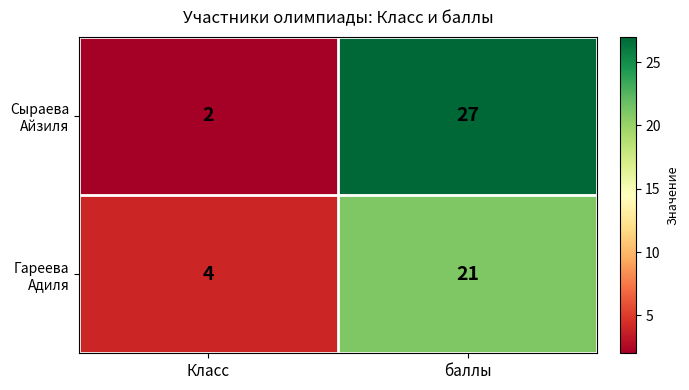

What is the spread (max minus min) of values at Класс?

2